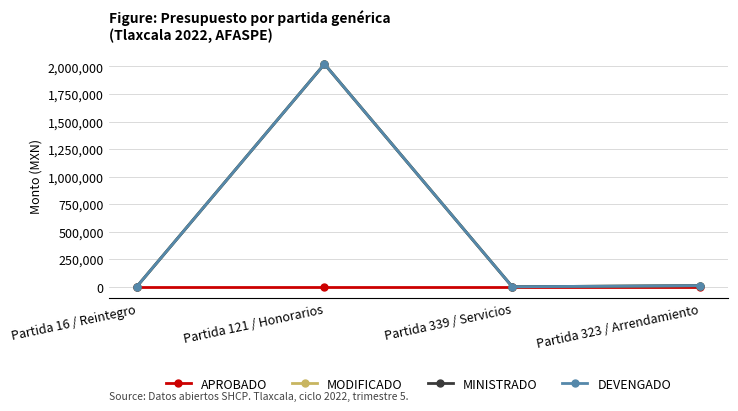

Reading left to right, extract all data points from this chart.

APROBADO: Partida 16 / Reintegro=0.0	Partida 121 / Honorarios=0.0	Partida 339 / Servicios=0.0	Partida 323 / Arrendamiento=0.0
MODIFICADO: Partida 16 / Reintegro=0.0	Partida 121 / Honorarios=2021831.5	Partida 339 / Servicios=0.0	Partida 323 / Arrendamiento=10000.0
MINISTRADO: Partida 16 / Reintegro=0.0	Partida 121 / Honorarios=2021831.5	Partida 339 / Servicios=0.0	Partida 323 / Arrendamiento=10000.0
DEVENGADO: Partida 16 / Reintegro=0.0	Partida 121 / Honorarios=2021831.5	Partida 339 / Servicios=0.0	Partida 323 / Arrendamiento=10000.0